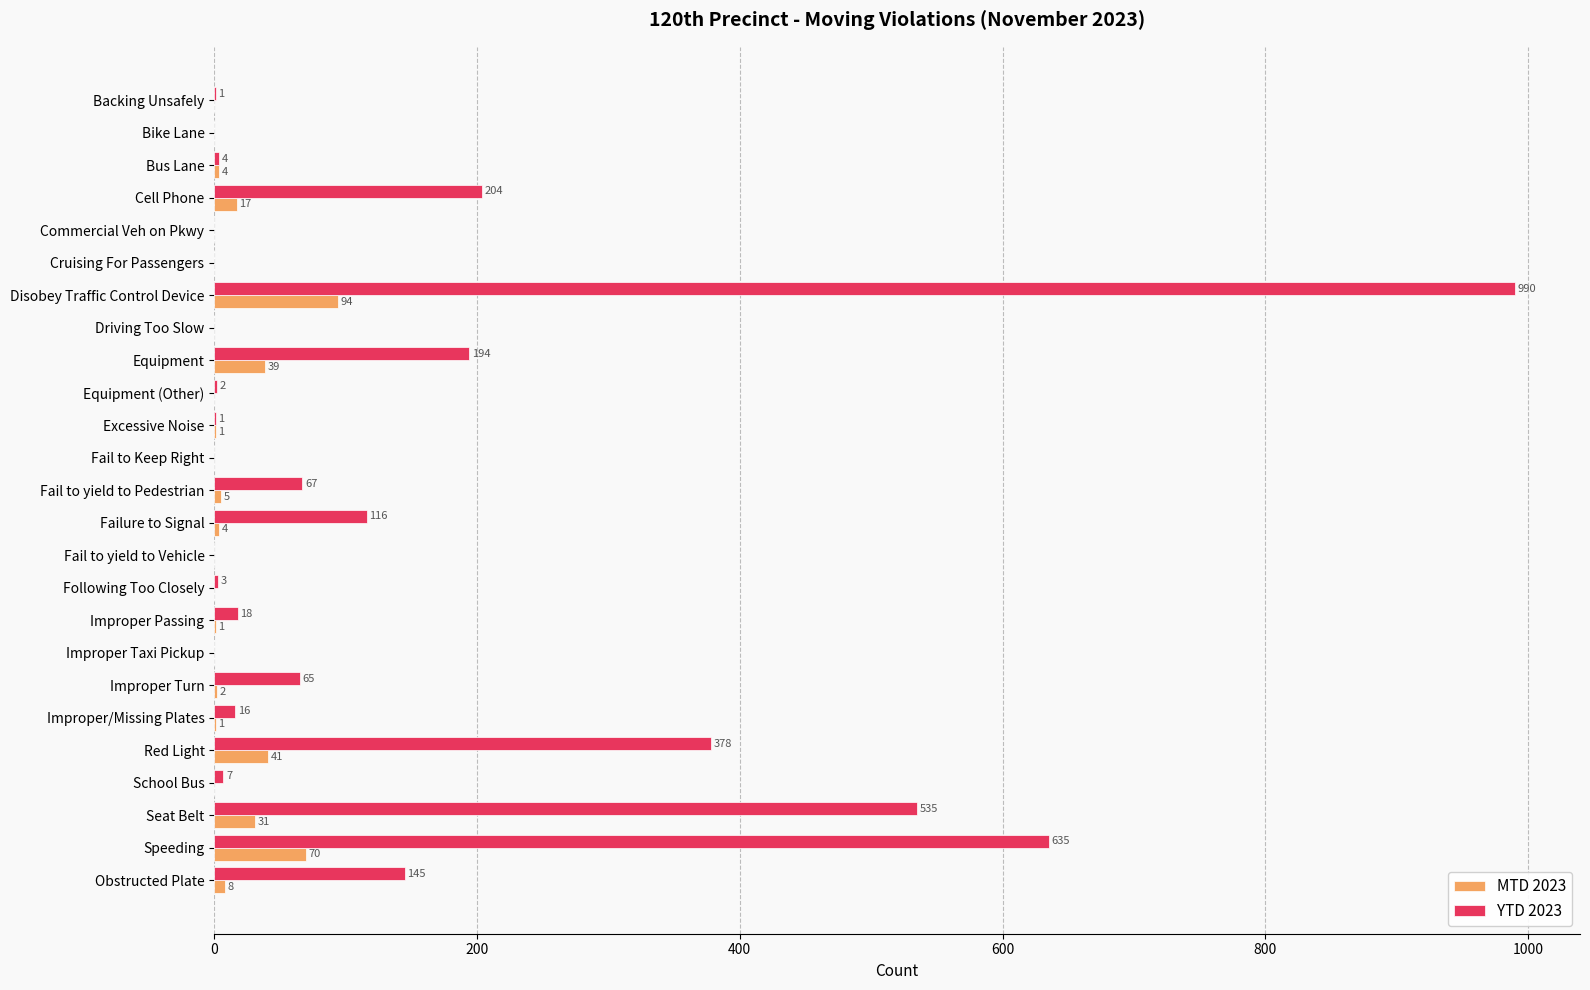

What is the average value of the YTD 2023 series?

135